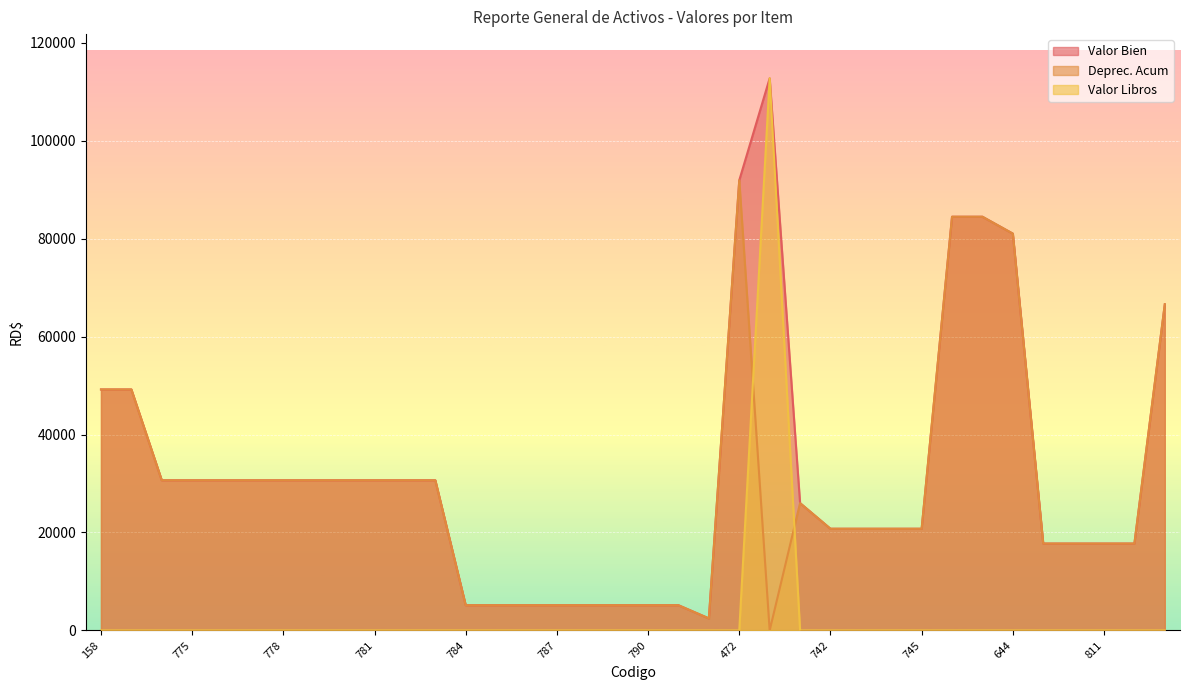

How many interior local valleys does the Deprec. Acum series have?

2